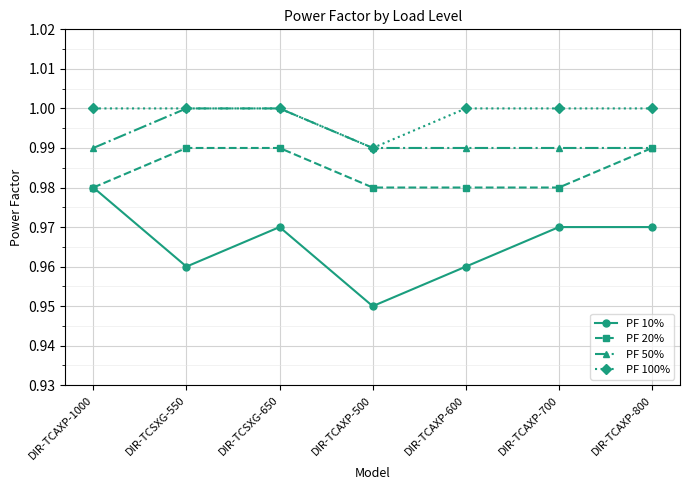

The PF 100% series shows 1.0 at DIR-TCSXG-650. True or false?

True